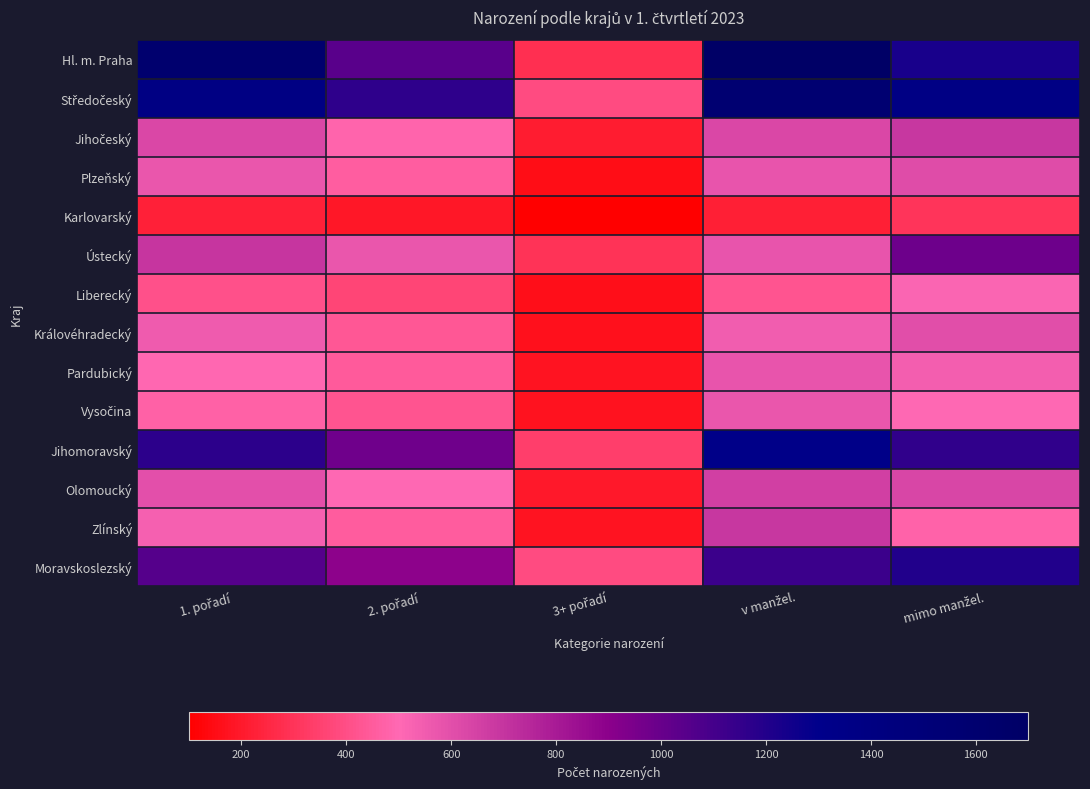

Which series has the largest total across all categories?

Středočeský